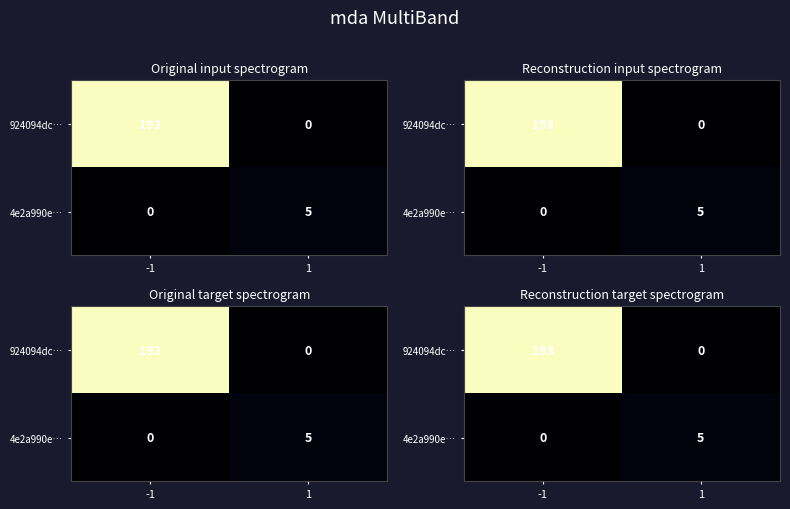

What is the difference between the 924094dc… values at -1 and 1?

193